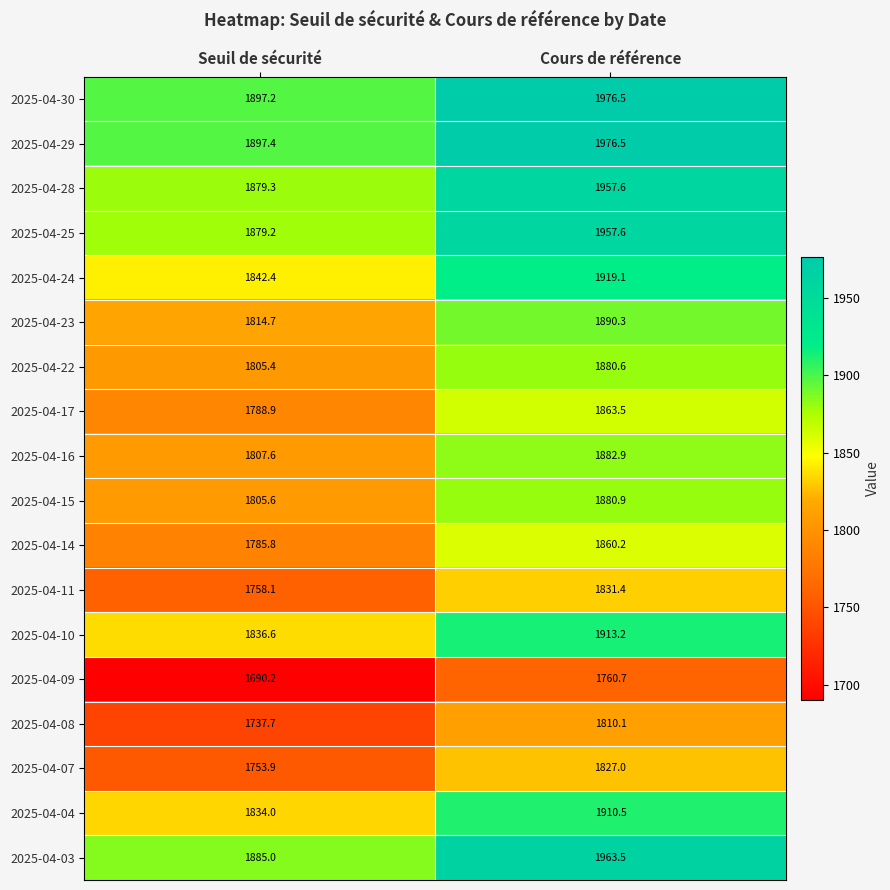

Where does the 2025-04-03 series first go above 1963?

Cours de référence